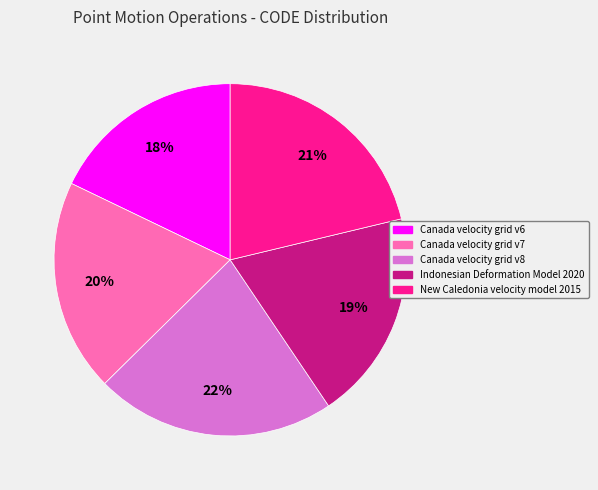

Do Indonesian Deformation Model 2020 and New Caledonia velocity model 2015 together represent more than half of the pie?

No